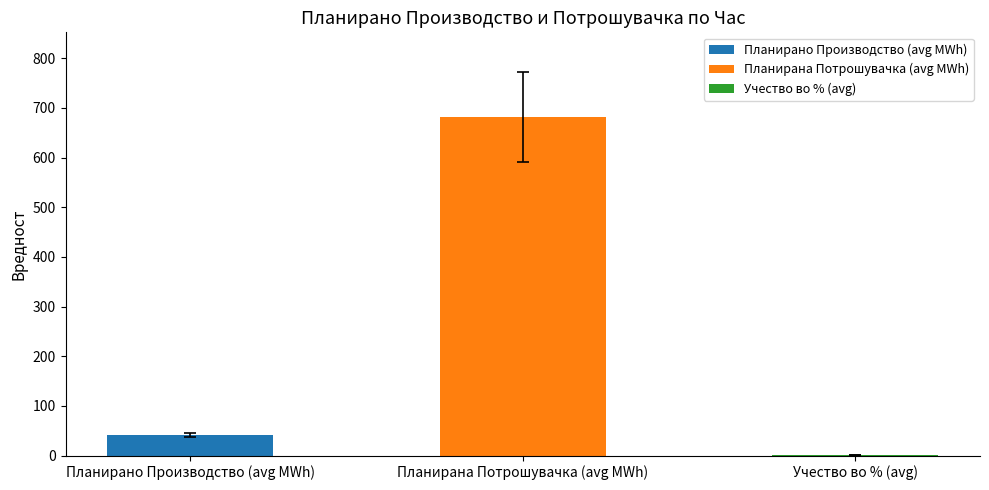

What is the sum of all values?

723.7